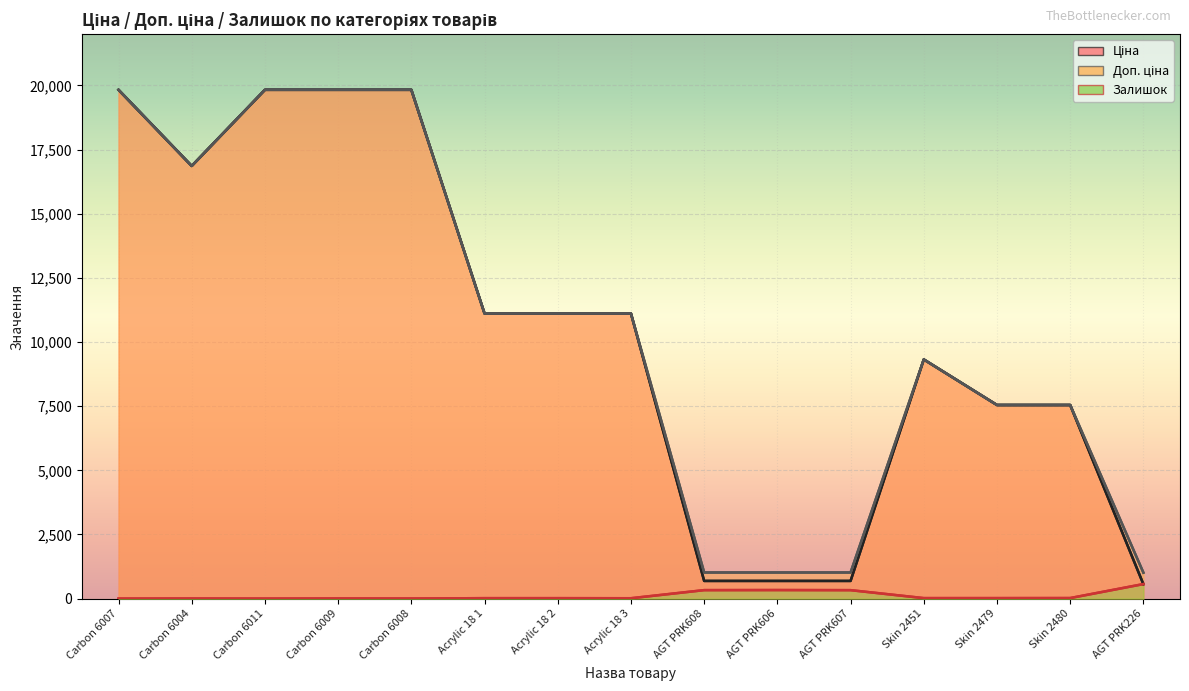

What is the label of the 4th point from the right?

Skin 2451